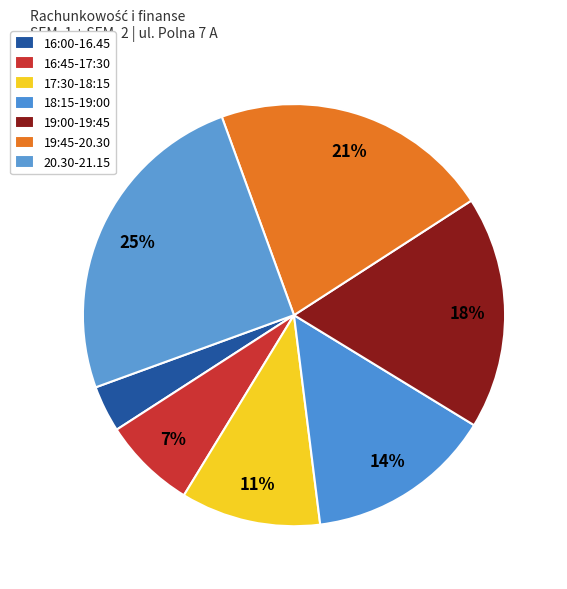

What percentage do 20.30-21.15 and 19:00-19:45 together represent?

42.9%